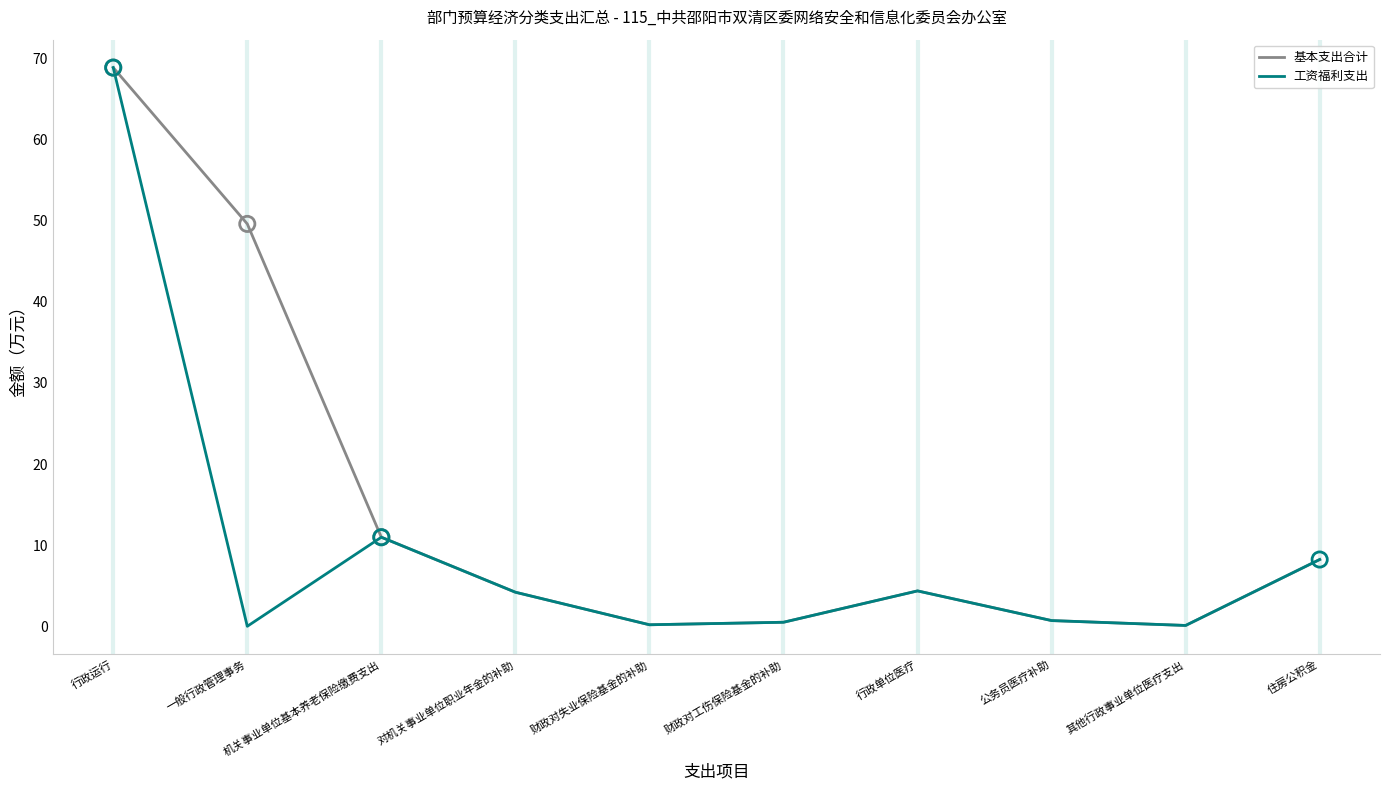

Is the value of 基本支出合计 at 一般行政管理事务 greater than the value of 工资福利支出 at 行政运行?

No